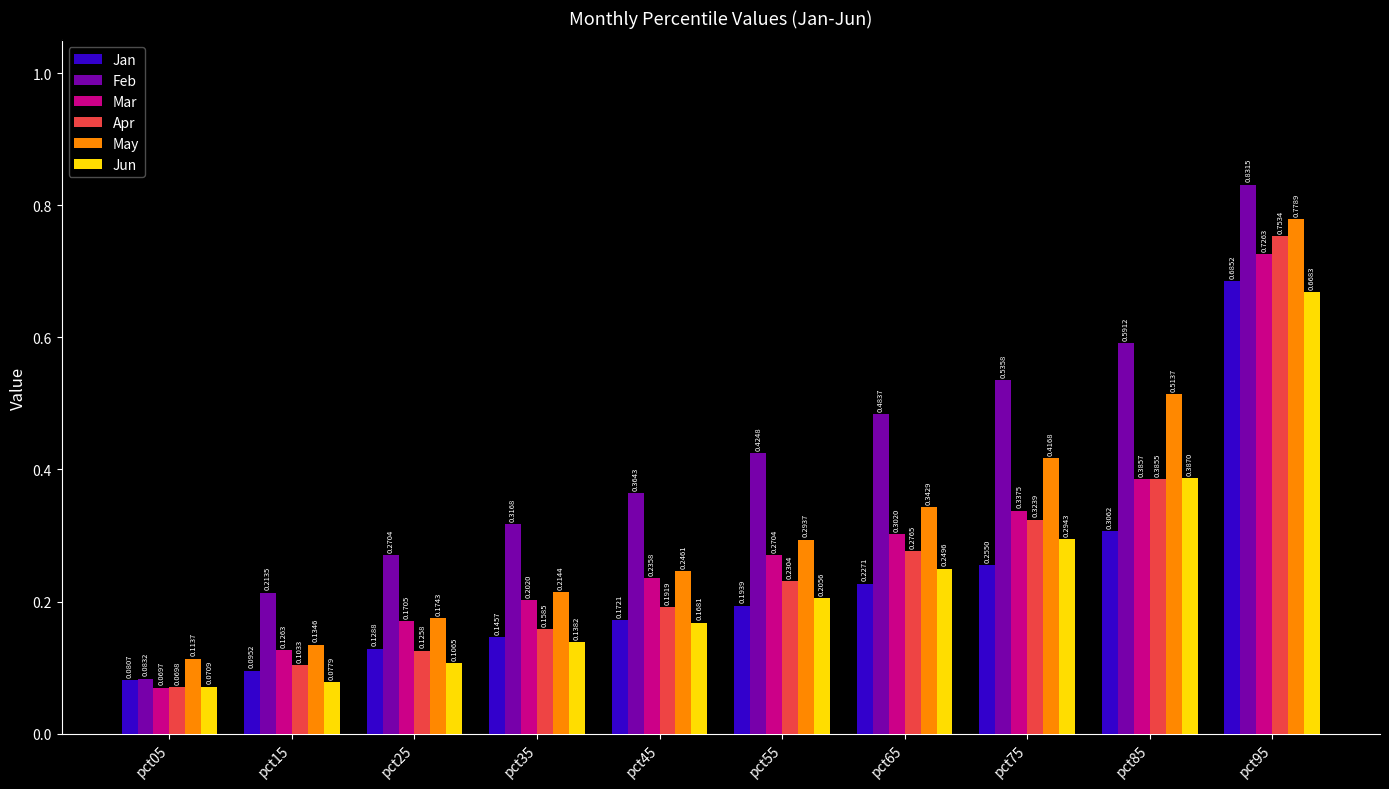

Are the bars horizontal?

No